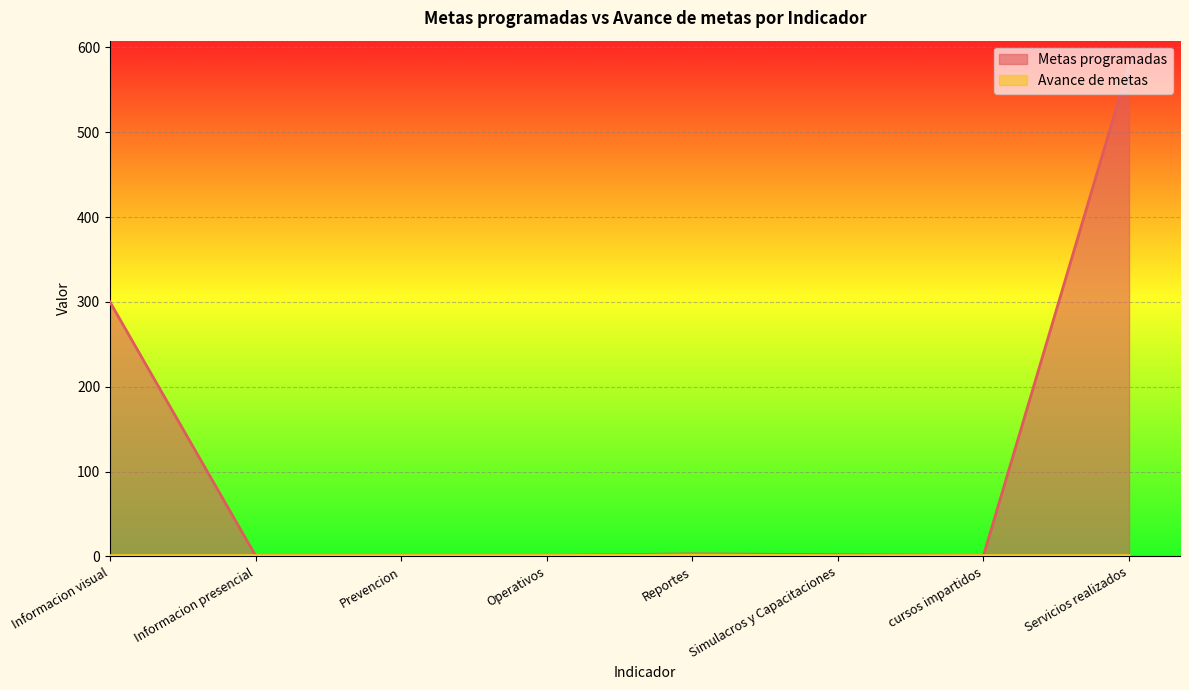

Reading right to left, list all the values displayed in this chart.

Metas programadas: 579.0	1.0	2.0	3.0	1.0	1.0	1.0	300.0
Avance de metas: 1.0	1.0	1.0	1.6	1.0	1.0	1.0	1.0